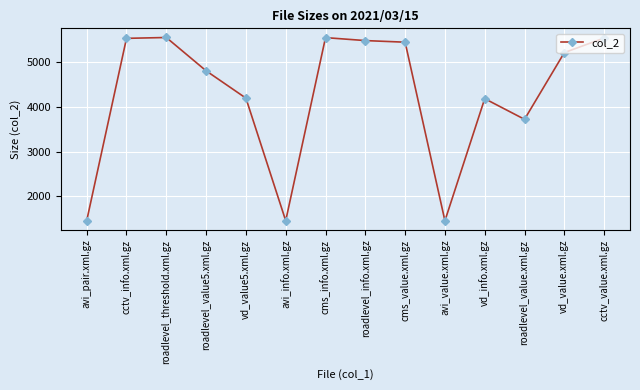

What position from the left is avi_info.xml.gz?

6